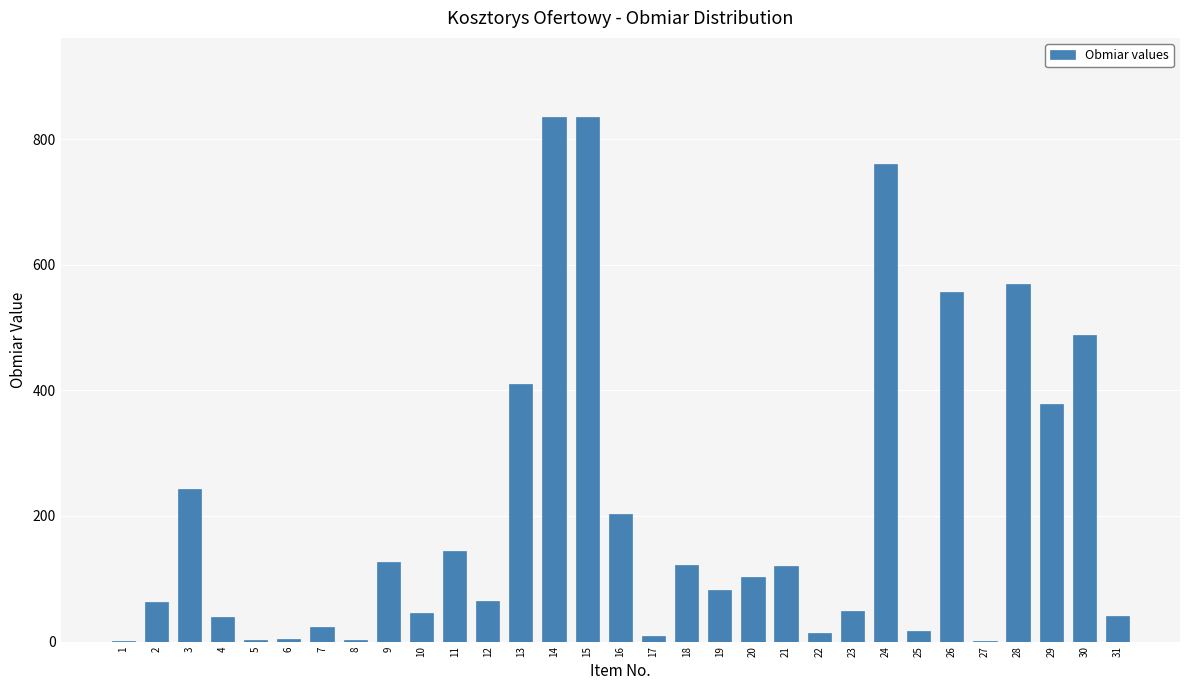

What is the maximum value shown in the chart?

836.0